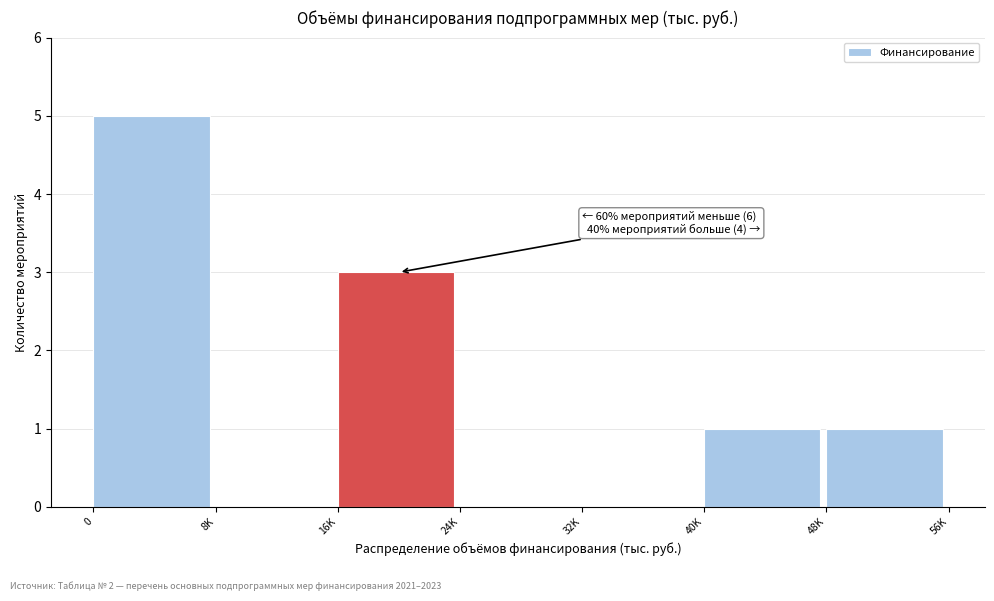

Reading left to right, transcribe all the data shown in this chart.

0=5	8K=0	16K=3	24K=0	32K=0	40K=1	48K=1